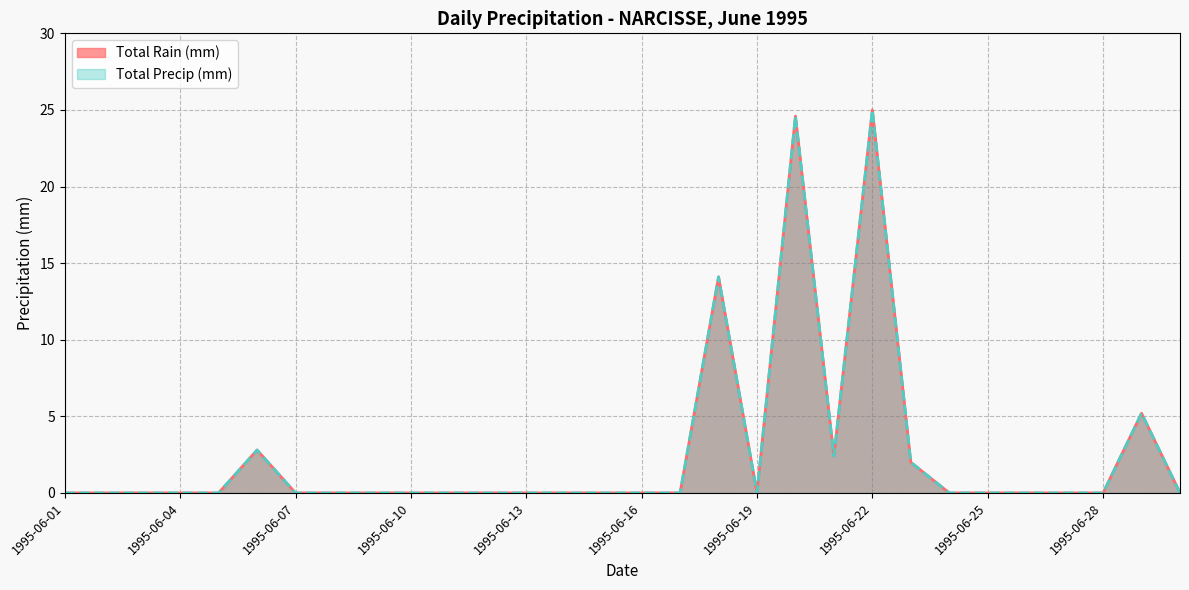

At which category does Total Precip (mm) reach its first local valley?

1995-06-19